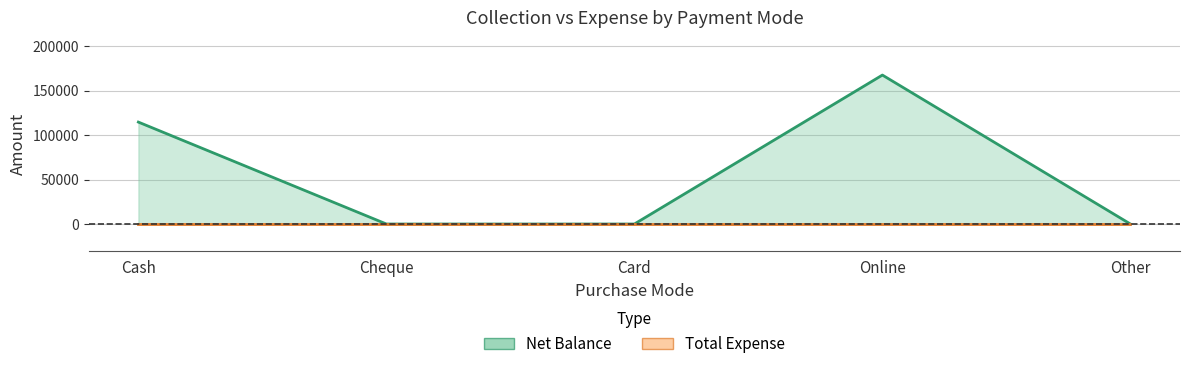

Reading left to right, list all the values displayed in this chart.

114650	0	0	167560	0